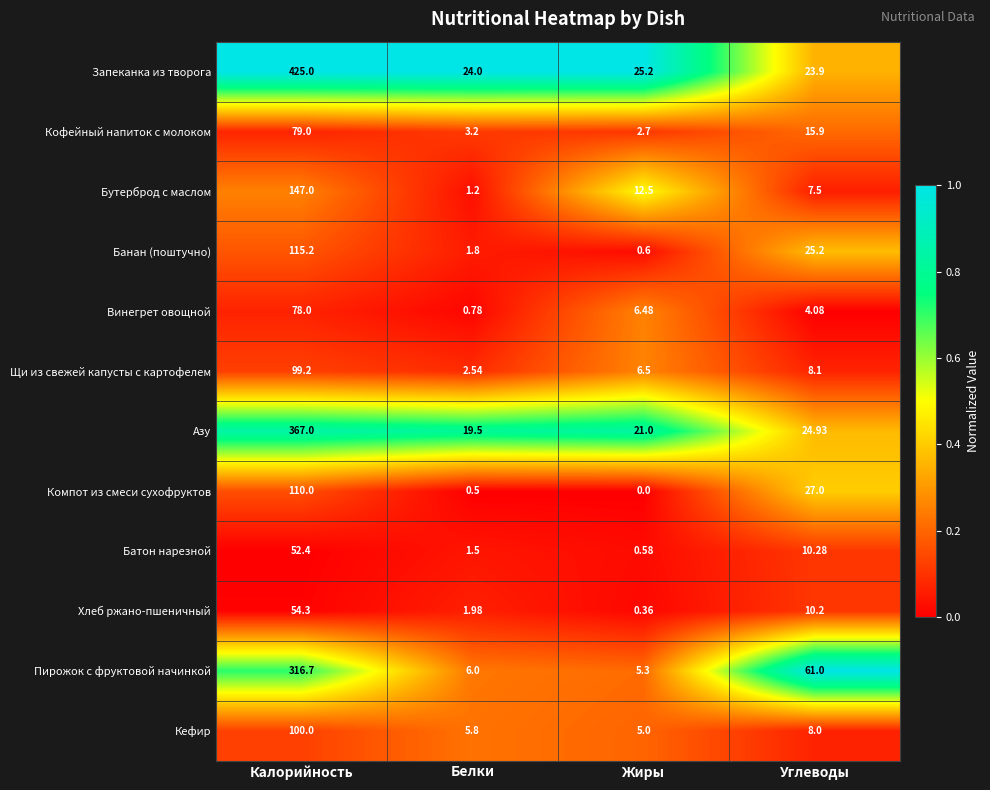

List the labels in order of Азу value, largest first.

Калорийность, Углеводы, Жиры, Белки